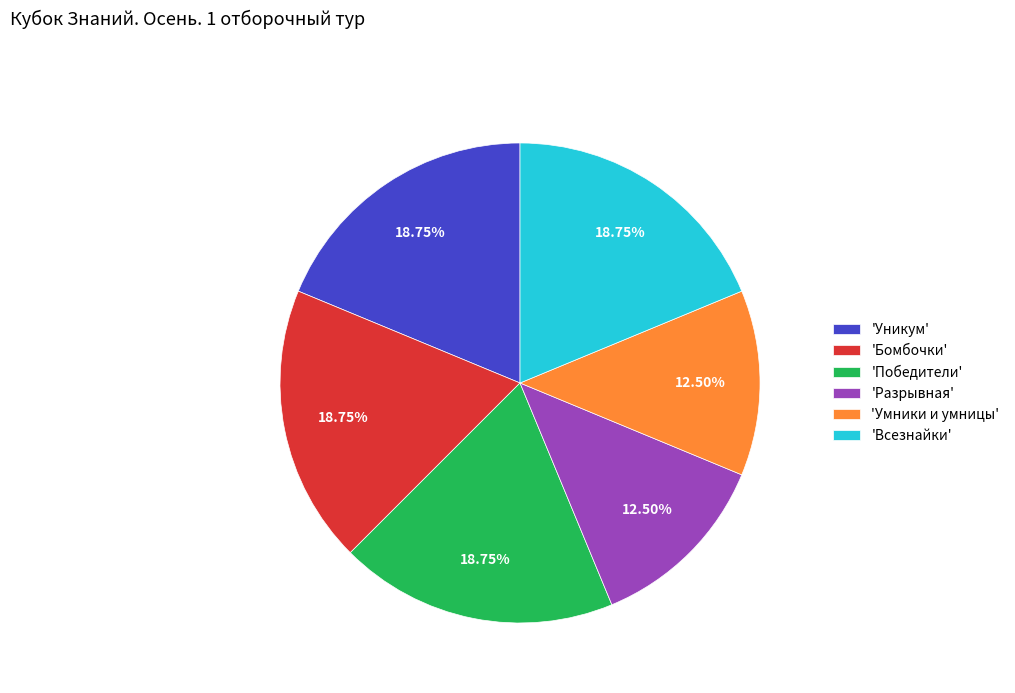

Is there a majority slice in this chart?

No